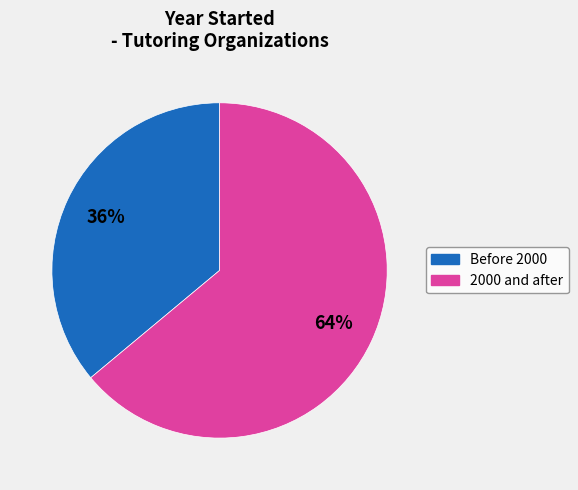

Count the number of slices in the pie.

2